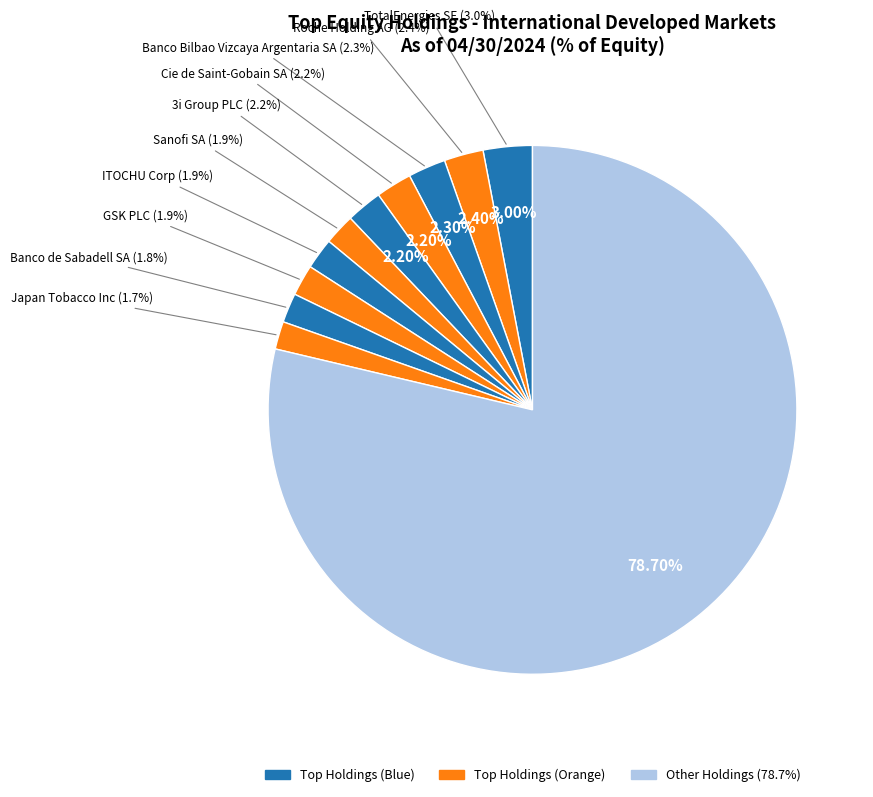

Which slice is the largest?

TotalEnergies SE